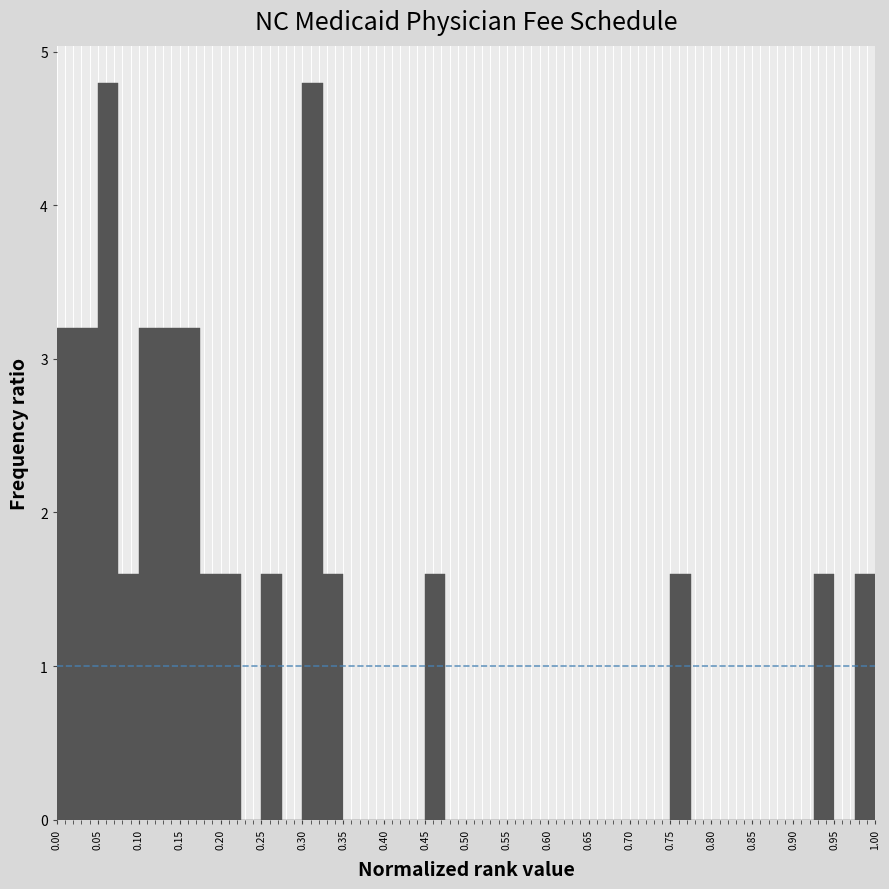

Reading left to right, list every bar in this chart as the range it spans on the x-axis followed by its height. The values are not printed on the chart, so give them approximately, as read against the axis.

0.000 to 0.025: 3.2
0.025 to 0.050: 3.2
0.050 to 0.075: 4.8
0.075 to 0.100: 1.6
0.100 to 0.125: 3.2
0.125 to 0.150: 3.2
0.150 to 0.175: 3.2
0.175 to 0.200: 1.6
0.200 to 0.225: 1.6
0.225 to 0.250: 0
0.250 to 0.275: 1.6
0.275 to 0.300: 0
0.300 to 0.325: 4.8
0.325 to 0.350: 1.6
0.350 to 0.375: 0
0.375 to 0.400: 0
0.400 to 0.425: 0
0.425 to 0.450: 0
0.450 to 0.475: 1.6
0.475 to 0.500: 0
0.500 to 0.525: 0
0.525 to 0.550: 0
0.550 to 0.575: 0
0.575 to 0.600: 0
0.600 to 0.625: 0
0.625 to 0.650: 0
0.650 to 0.675: 0
0.675 to 0.700: 0
0.700 to 0.725: 0
0.725 to 0.750: 0
0.750 to 0.775: 1.6
0.775 to 0.800: 0
0.800 to 0.825: 0
0.825 to 0.850: 0
0.850 to 0.875: 0
0.875 to 0.900: 0
0.900 to 0.925: 0
0.925 to 0.950: 1.6
0.950 to 0.975: 0
0.975 to 1.000: 1.6